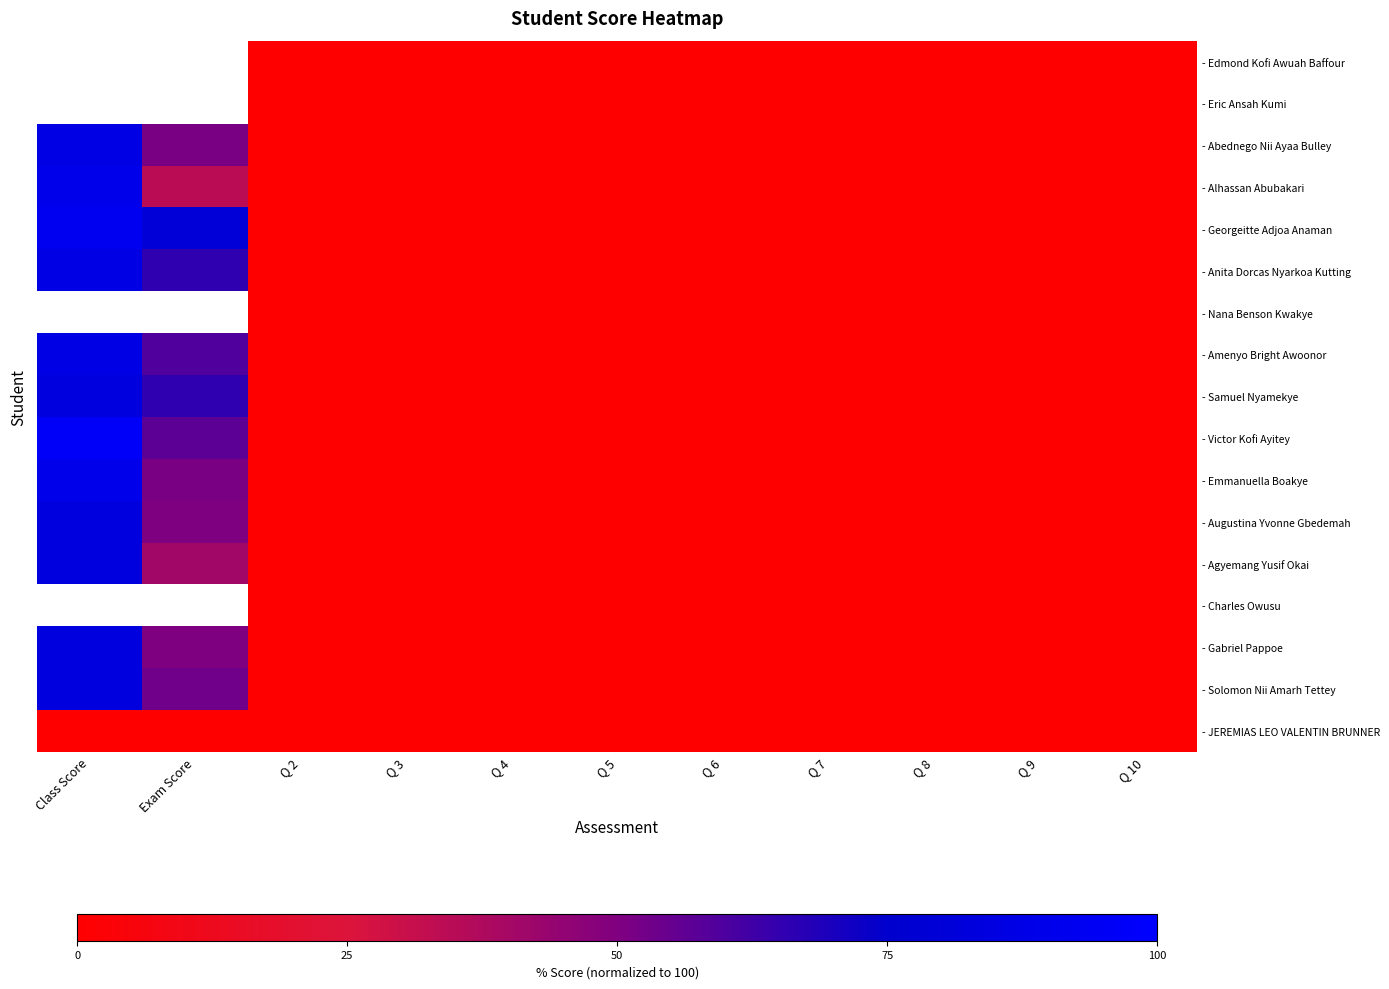

What is the sum of all - Abednego Nii Ayaa Bulley values?

137.7